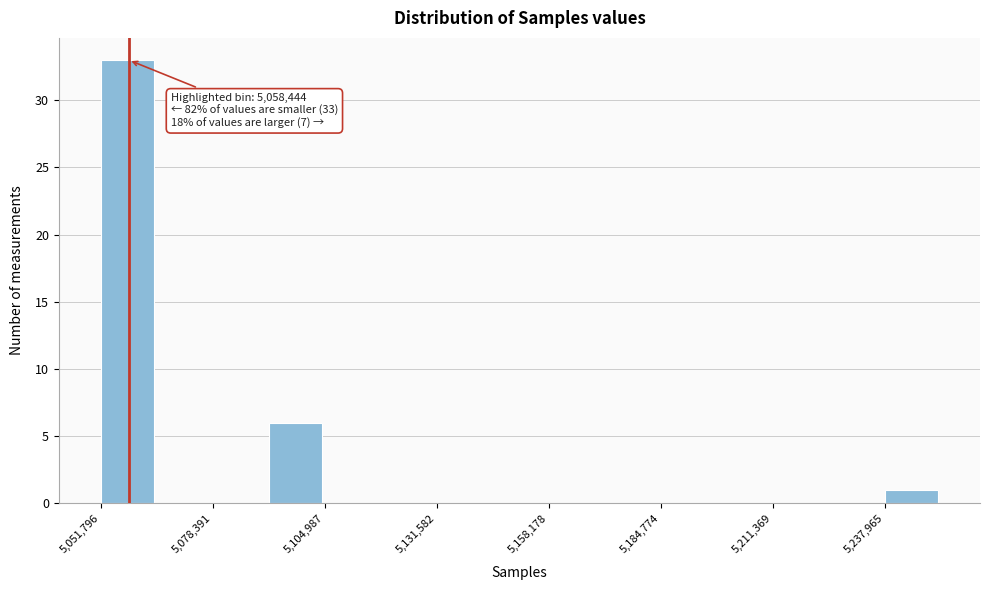

Around what value on the x-axis is the tallest bar? Give the approximate position of its centre, as read against the axis.

5060000